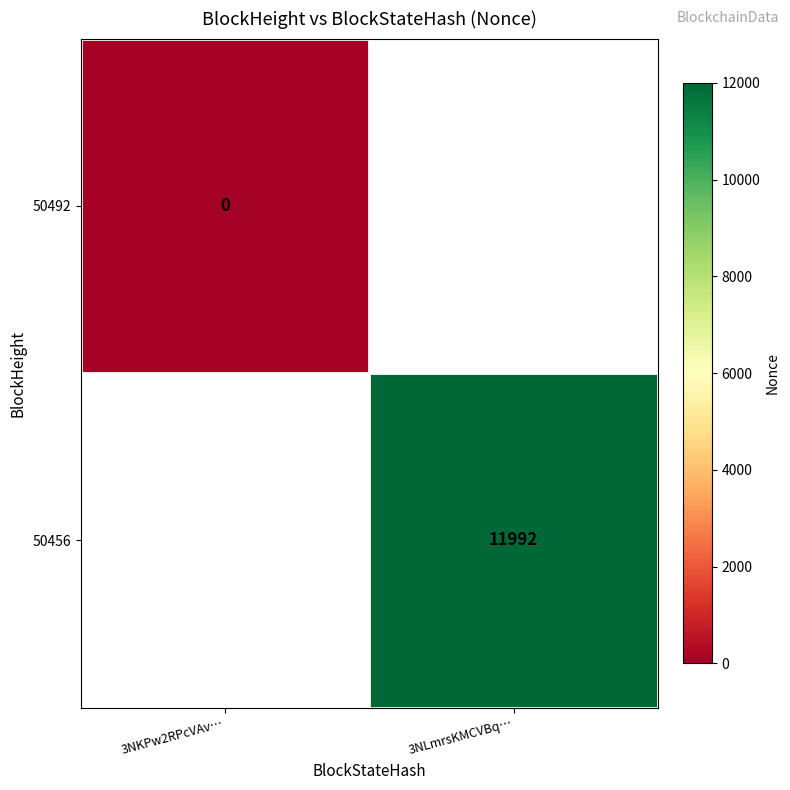

What is the maximum value shown in the chart?

11992.0